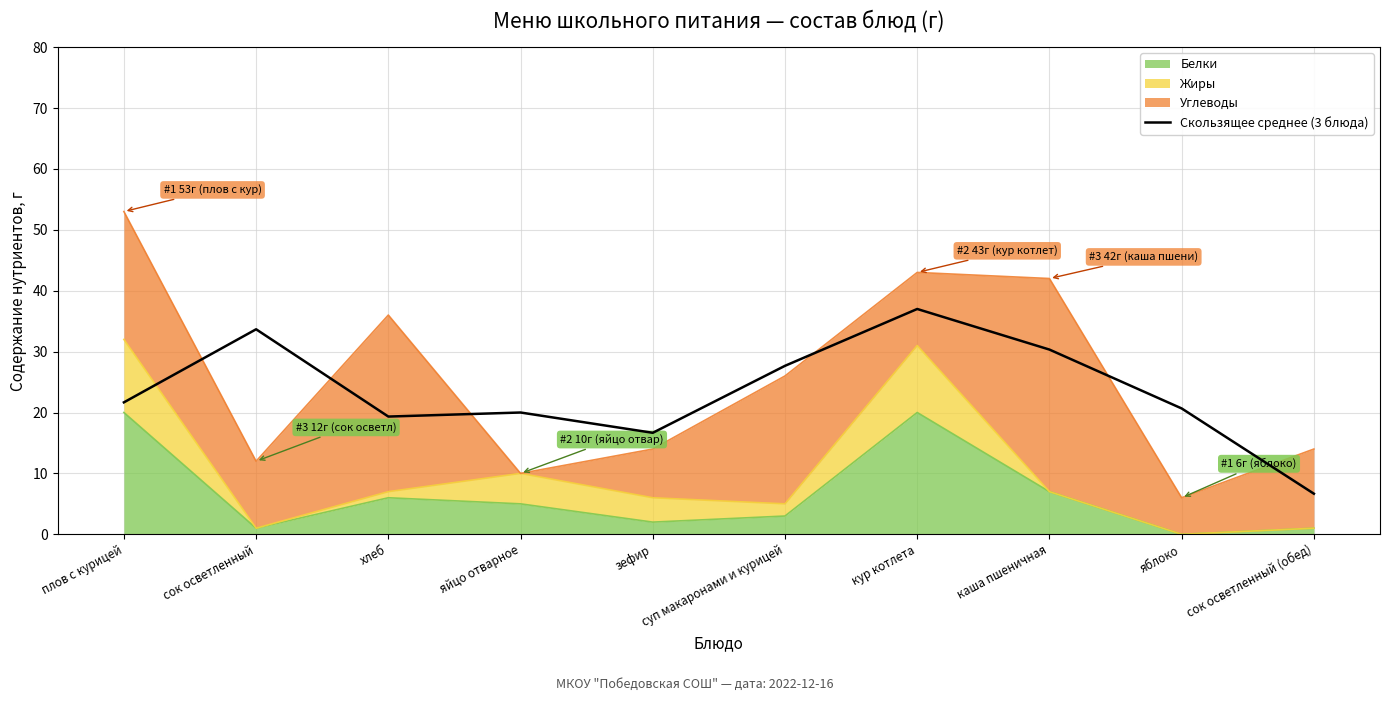

True or false: the data shows 30.7 at плов с курицей.

False